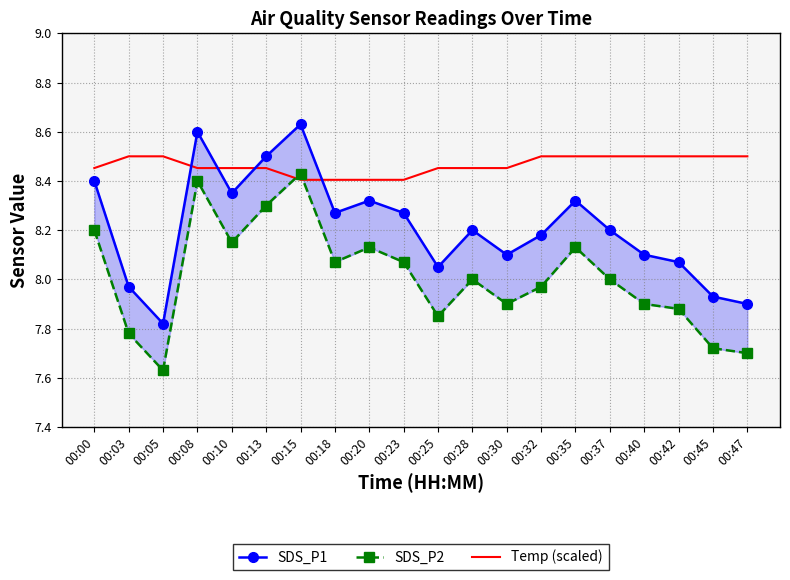

Is it true that SDS_P1 equals 7.9 at 00:45?

True